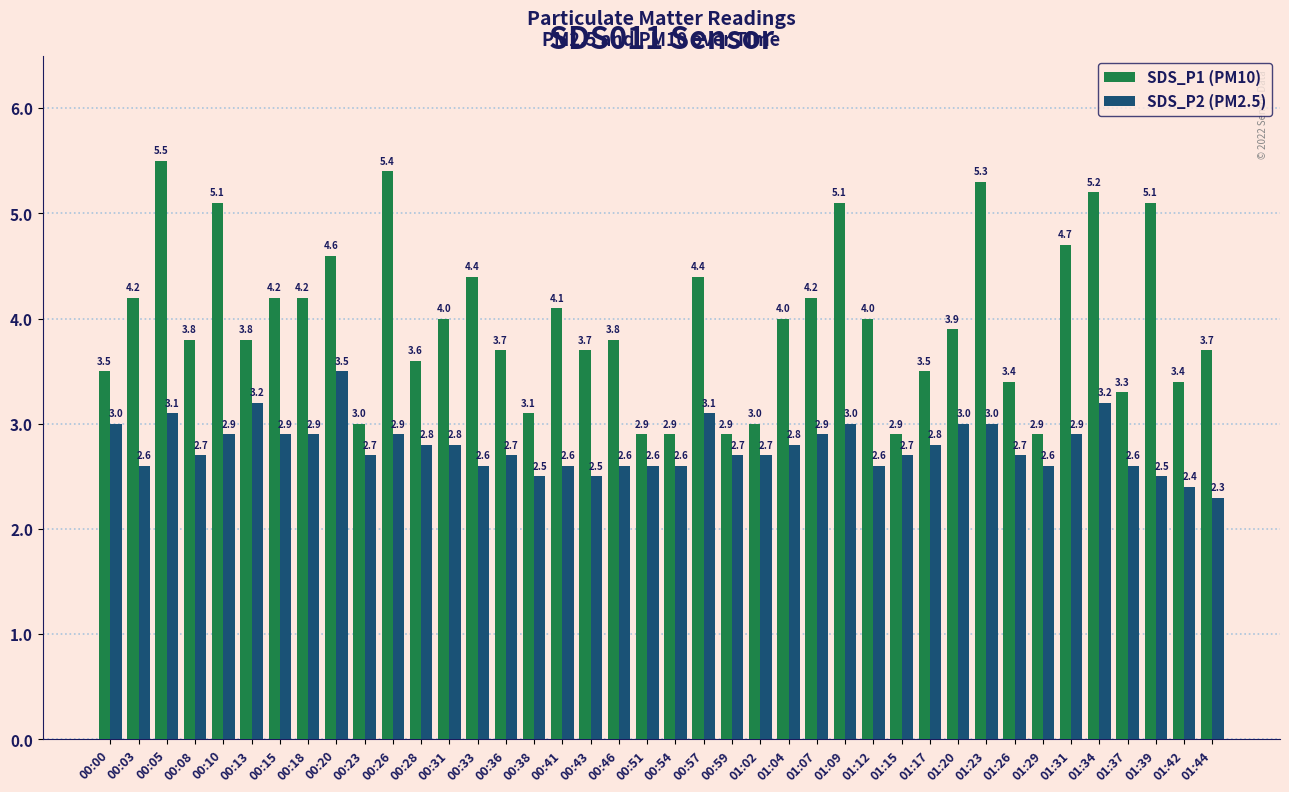

Which label corresponds to the largest value in the chart?

00:05